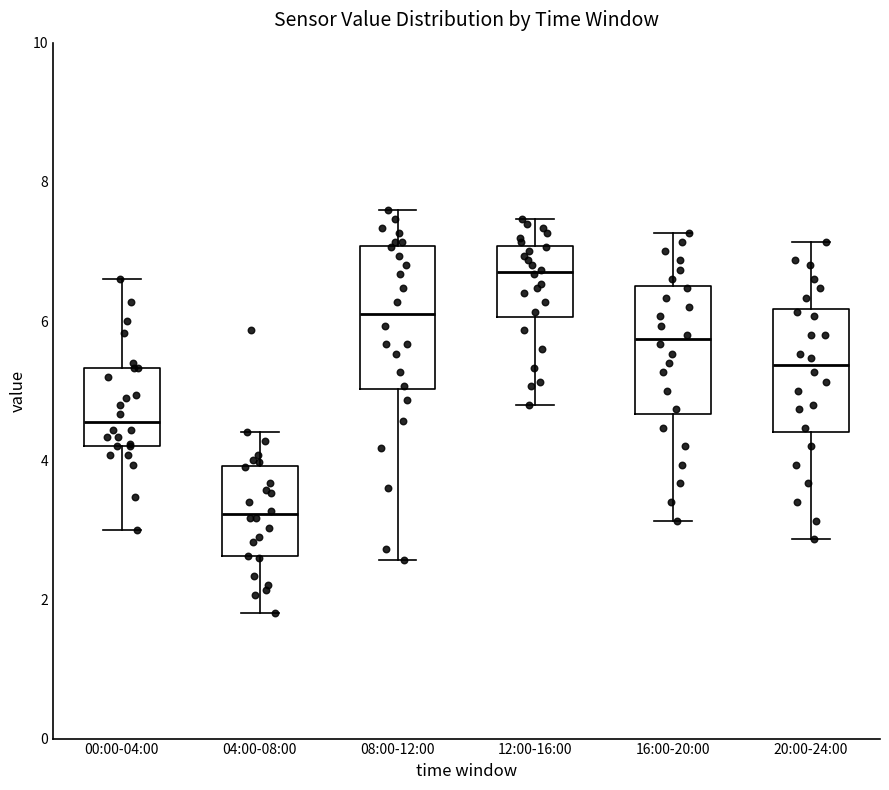

Which box's median line is the highest?

12:00-16:00